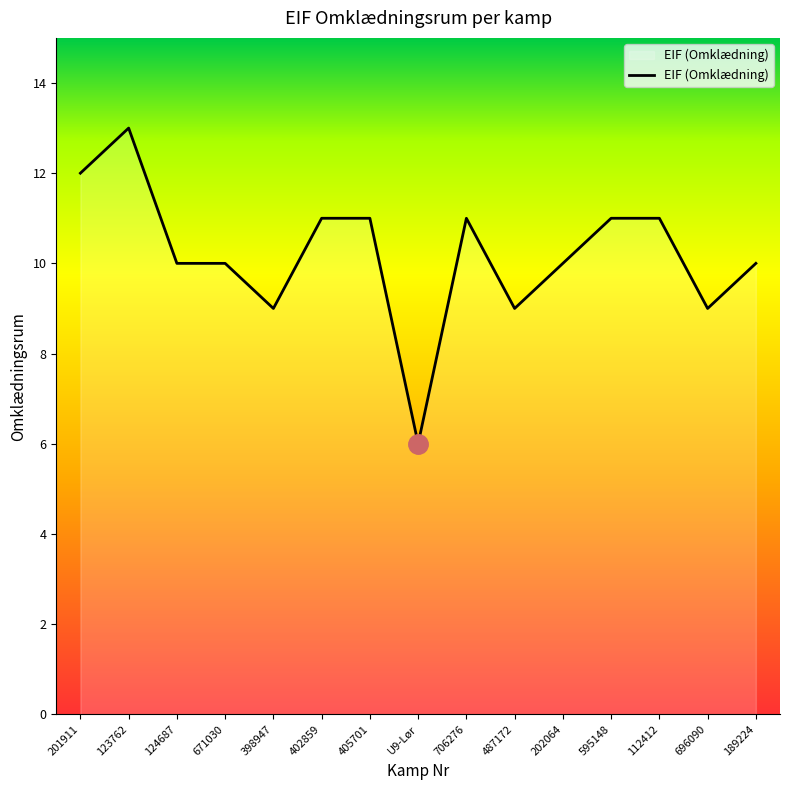

The value at 595148 is 4. True or false?

False